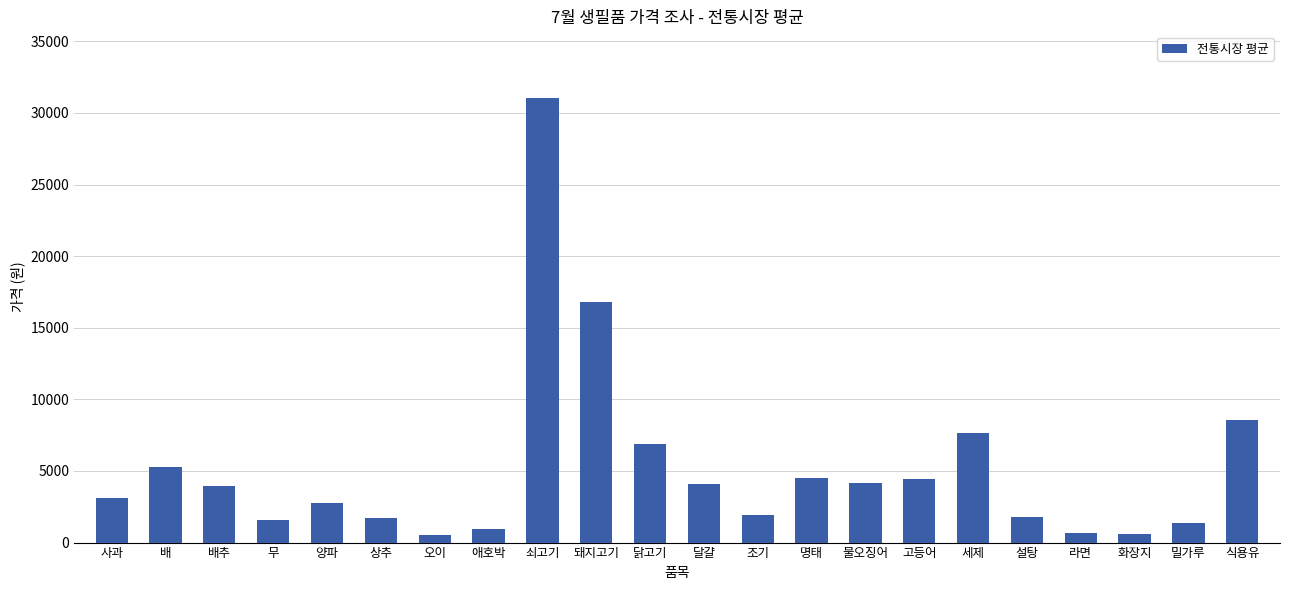

What is the difference between the maximum and second lowest values?

30461.5